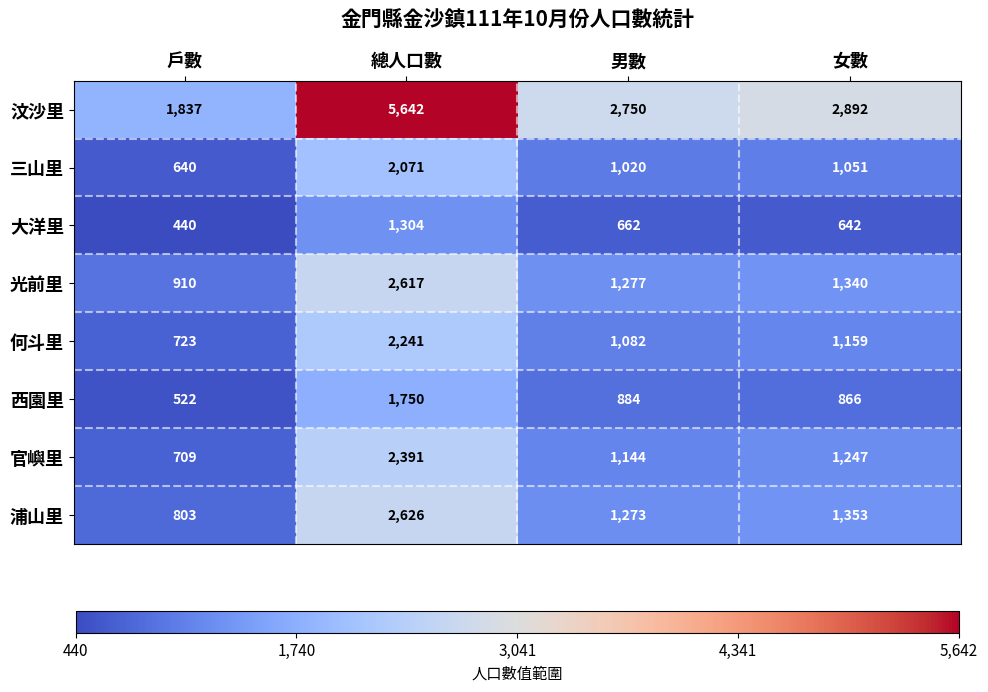

True or false: 浦山里 has a value of 166 at 戶數.

False